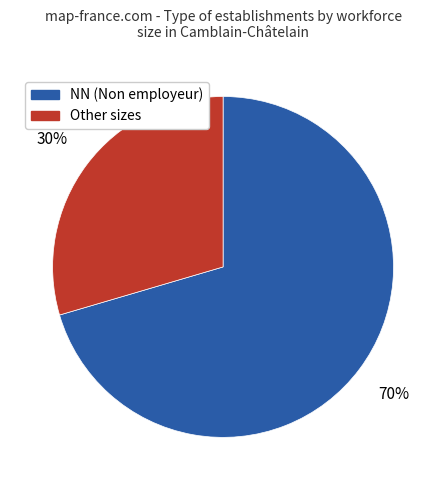

Does any single category account for the majority?

Yes